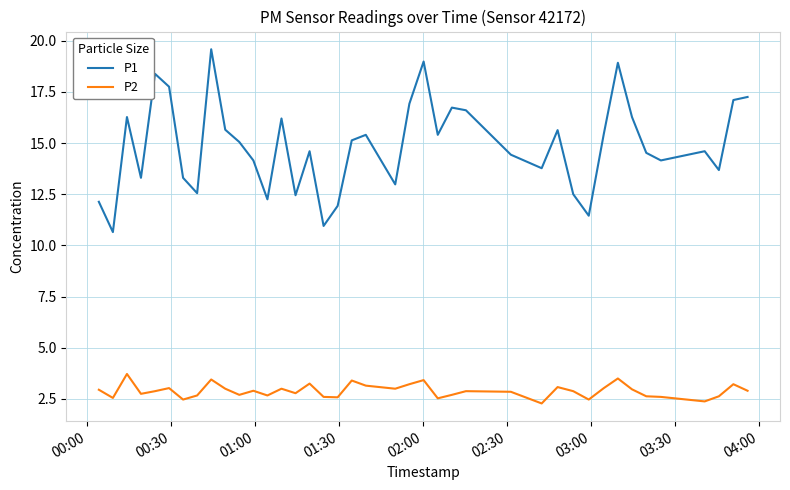

What is the highest value of the P1 series?

19.6